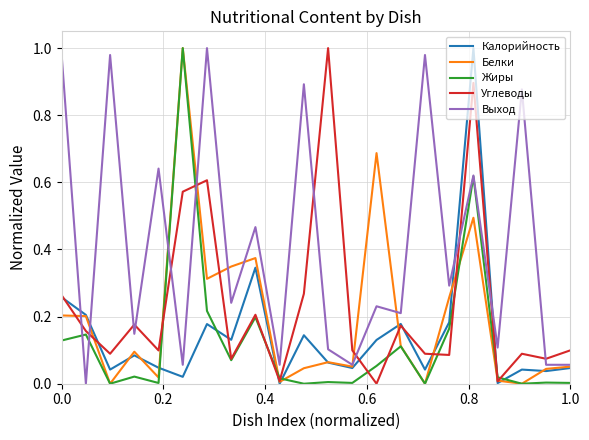

Which series has the largest total across all categories?

Выход